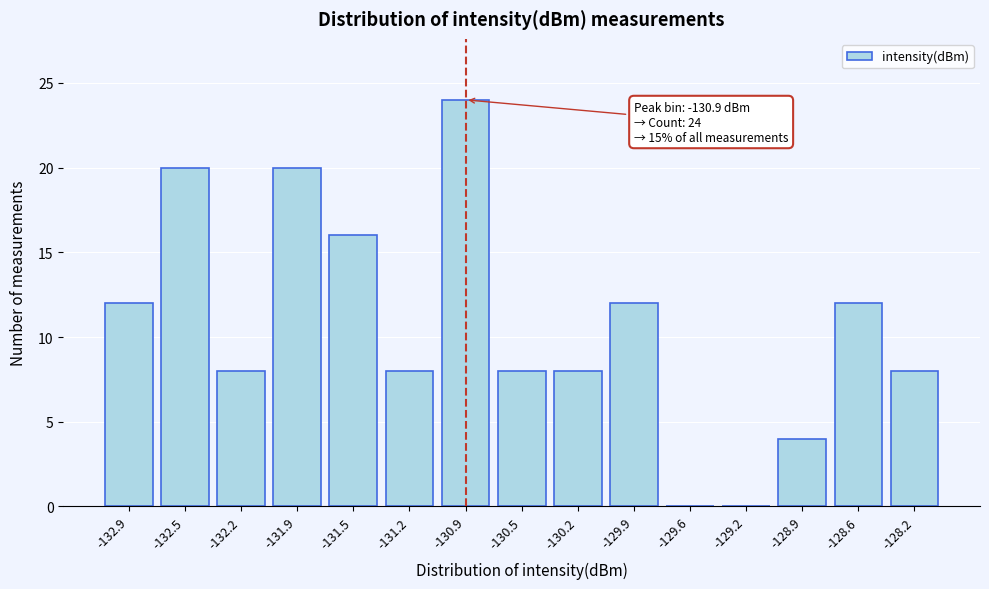

Reading left to right, what are all the values shown in this chart?

-132.9=12	-132.5=20	-132.2=8	-131.9=20	-131.5=16	-131.2=8	-130.9=24	-130.5=8	-130.2=8	-129.9=12	-129.6=0	-129.2=0	-128.9=4	-128.6=12	-128.2=8